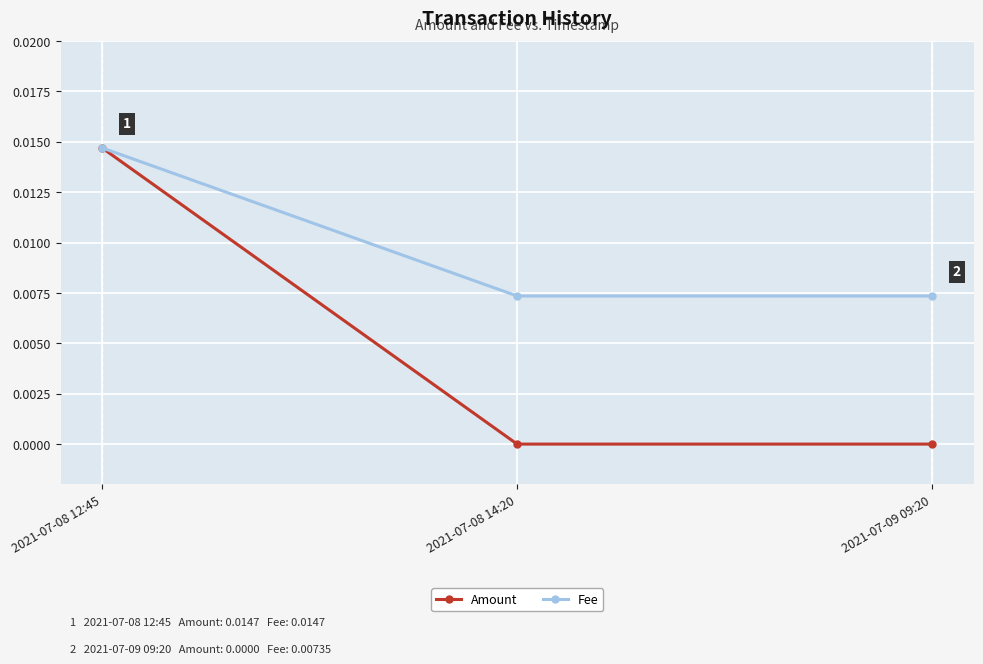

List the series in order of their overall mean, highest first.

Fee, Amount